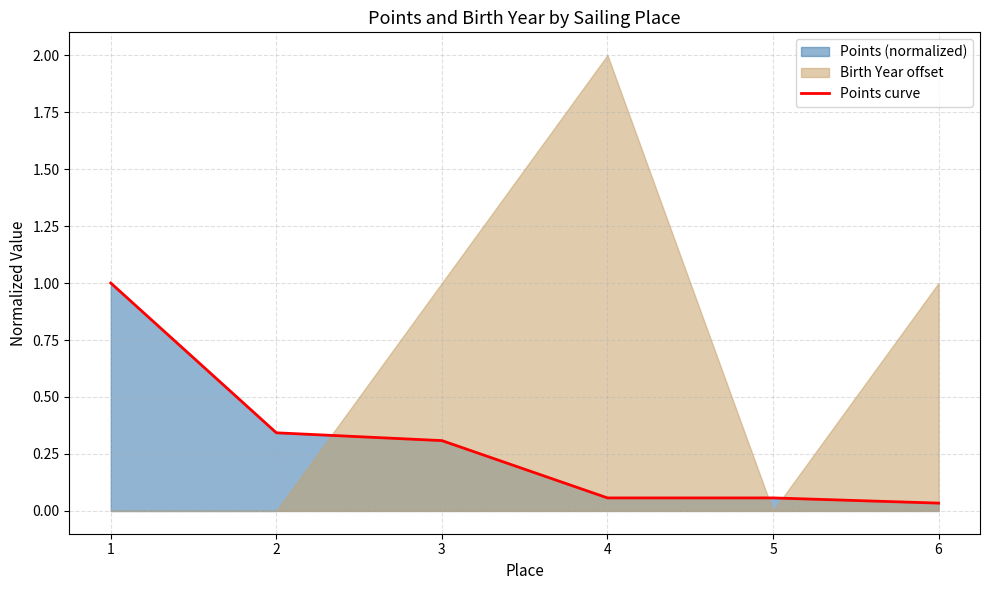

What is the difference between the values at 6 and 3?

0.3